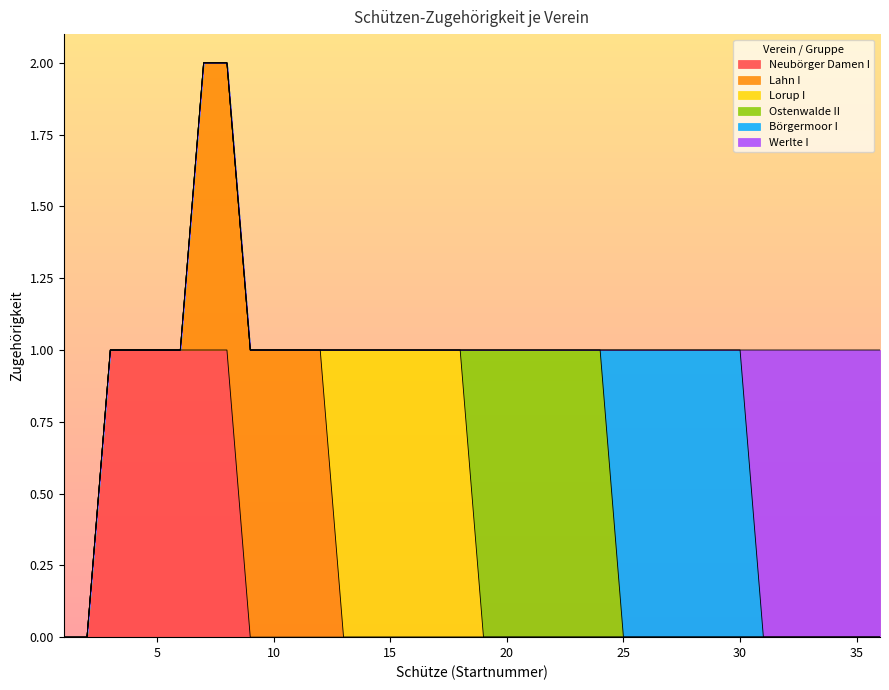

What is the spread (max minus min) of values at 19?

1